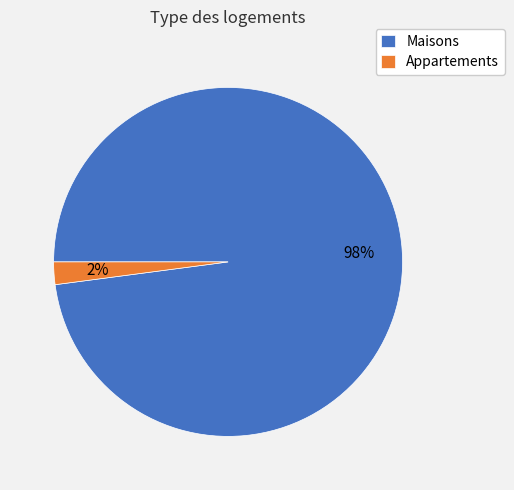

How many slices are in this pie chart?

2